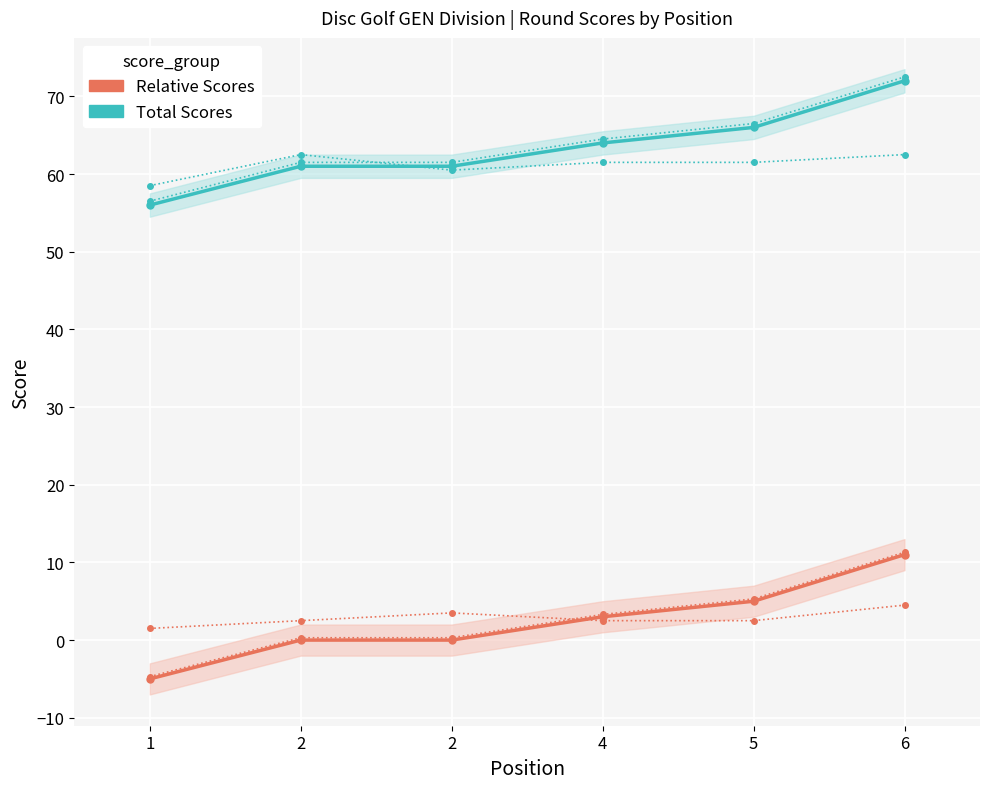

What is the value of the event_total_score point at the 6th from the left?

72.0